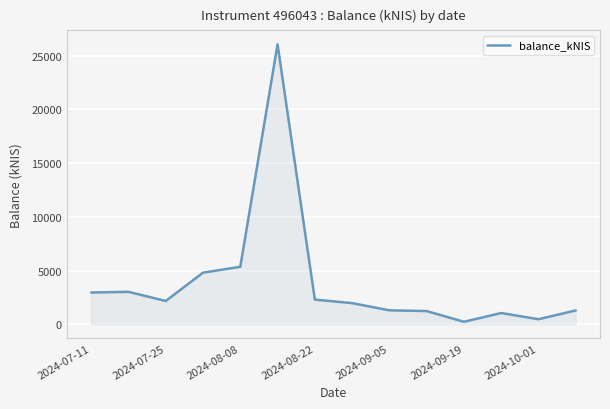

Count the number of categories in the chart.

14